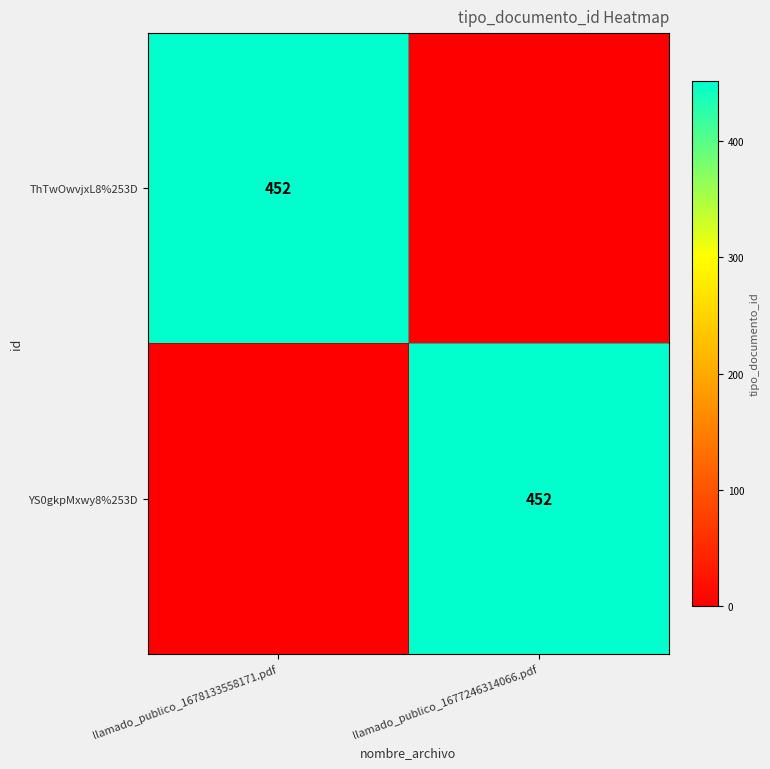

What is the difference between the highest and lowest values at llamado_publico_1678133558171.pdf?

452